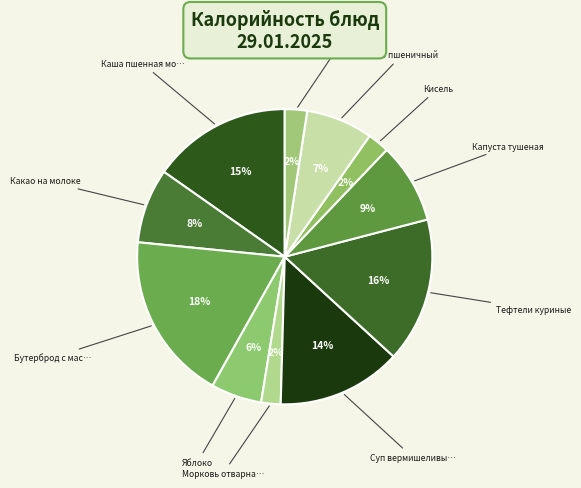

How many segments does this pie chart have?

11